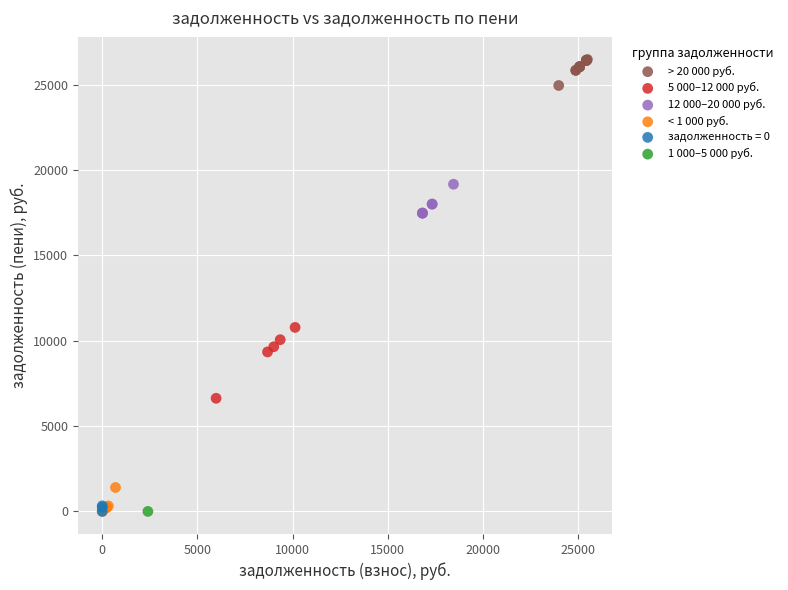

What are all the series names shown in the legend?

> 20 000 руб., 5 000–12 000 руб., 12 000–20 000 руб., < 1 000 руб., задолженность = 0, 1 000–5 000 руб.